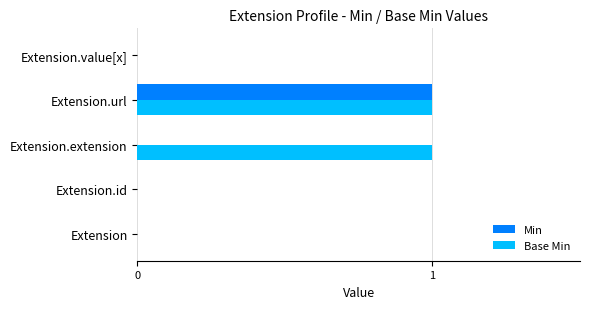

At which category is the sum across all series the highest?

Extension.url